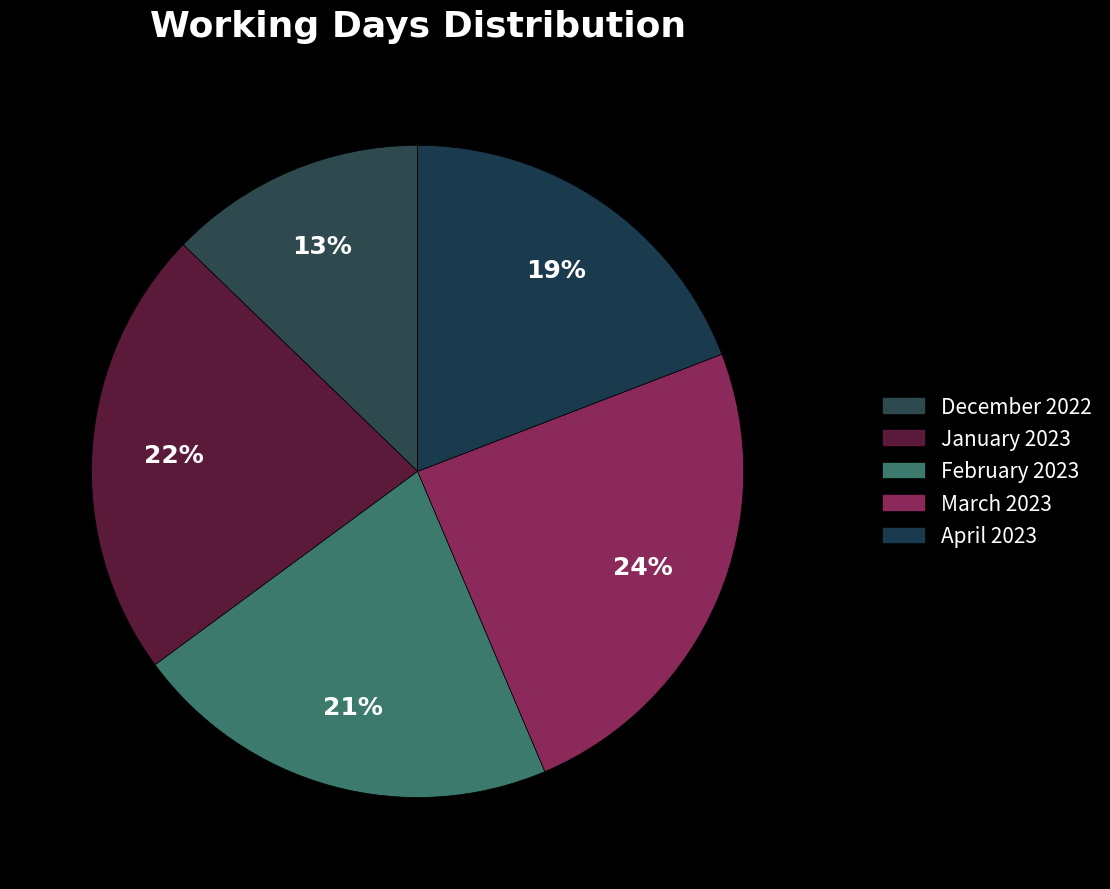

Is there a majority slice in this chart?

No